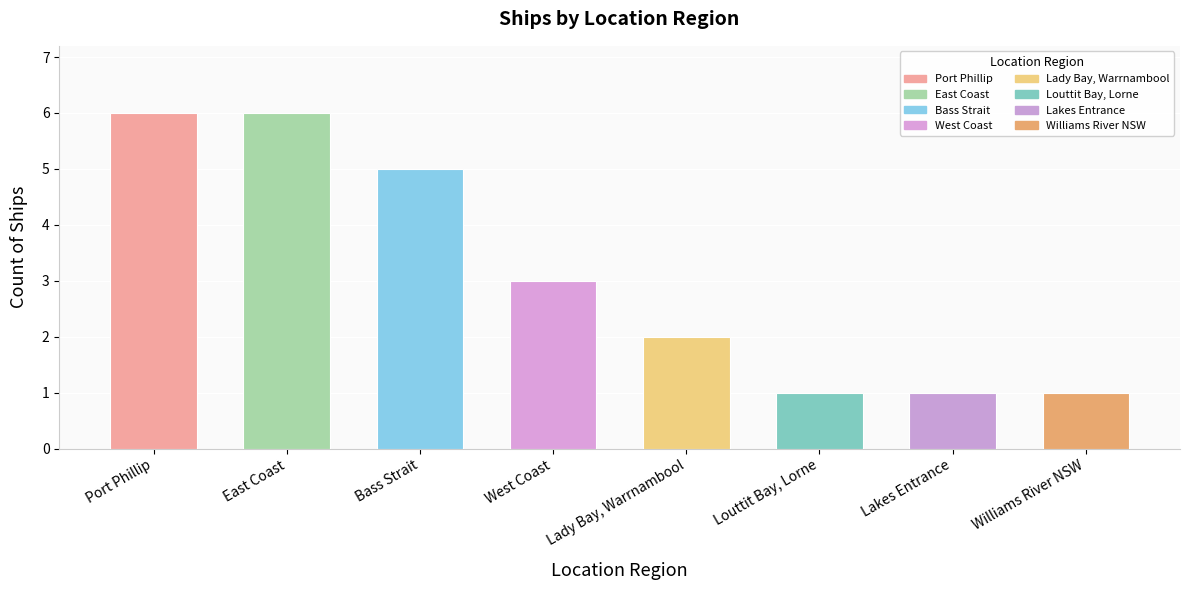

Reading right to left, transcribe all the data shown in this chart.

1	1	1	2	3	5	6	6